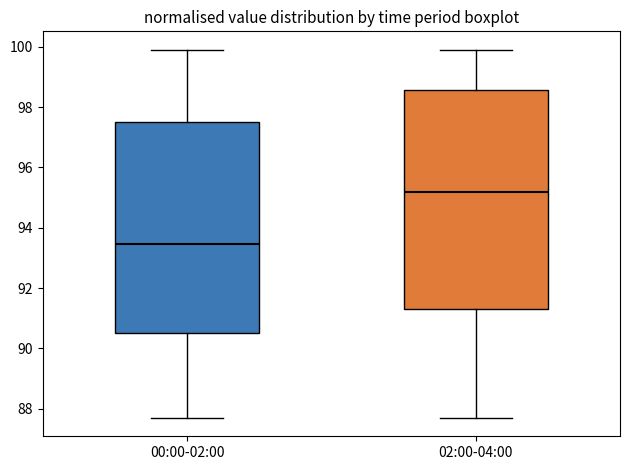

Reading left to right, transcribe this box plot: for each box, give where its median line is, the range the box spans, and where its two whiskers end, as read against the y-axis. The values are not printed on the chart, so give them approximately, as read against the axis.

00:00-02:00: median 93.4, box 90.6 to 97.6, whiskers 87.8 to 100.0
02:00-04:00: median 95.2, box 91.4 to 98.6, whiskers 87.8 to 100.0